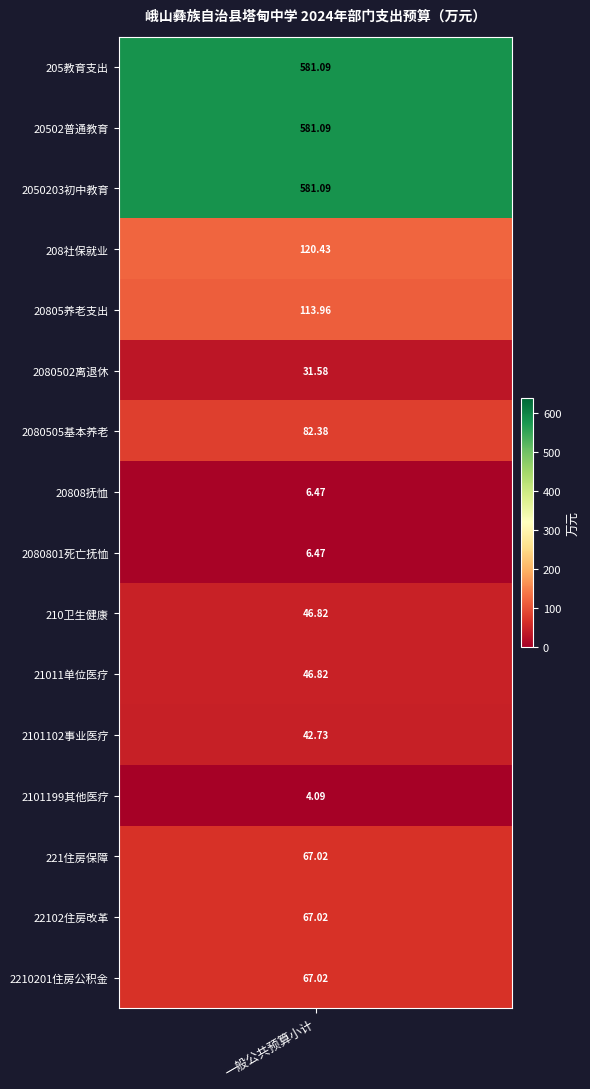

What is the change in value from 2080502 to 221?

+35.4